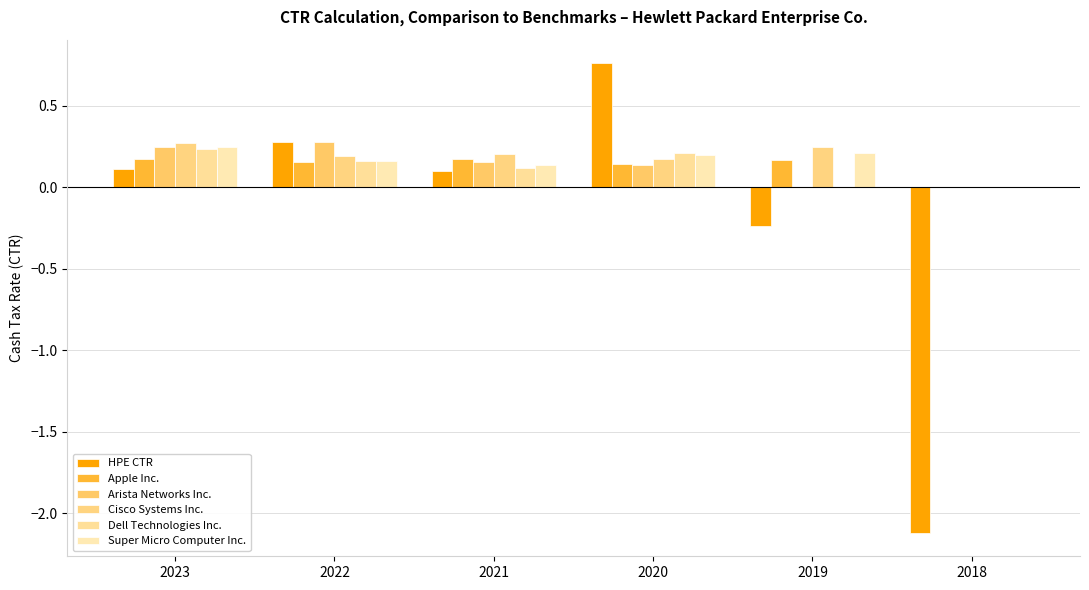

How many Arista Networks Inc. values are between 0 and 1?

6